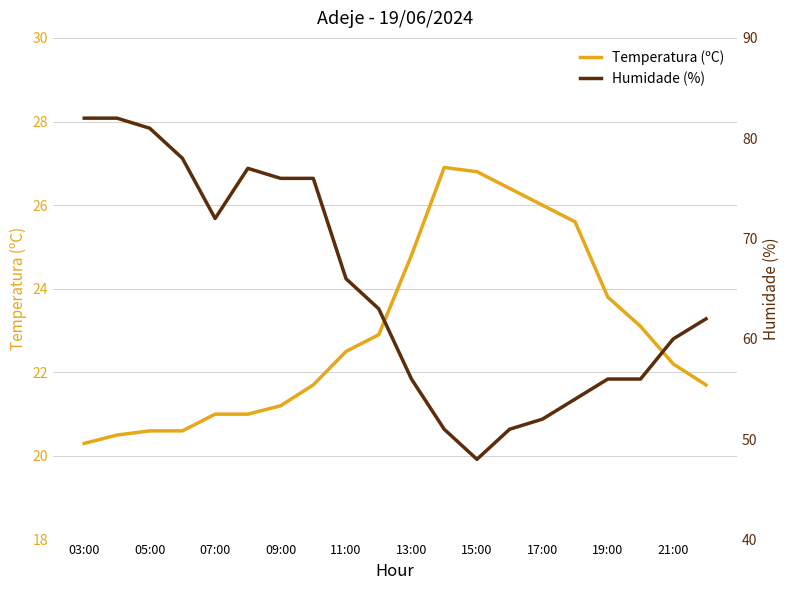

Does the chart have visible grid lines?

Yes